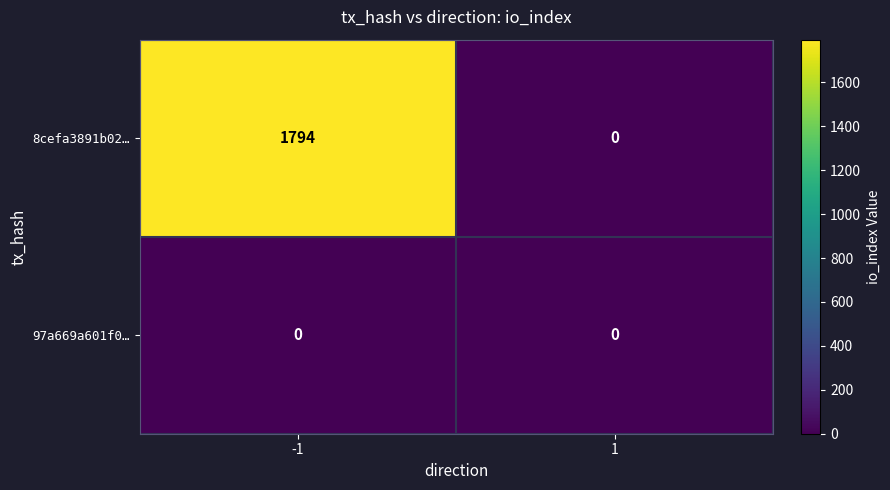

List the series in order of their overall mean, highest first.

8cefa3891b02…, 97a669a601f0…